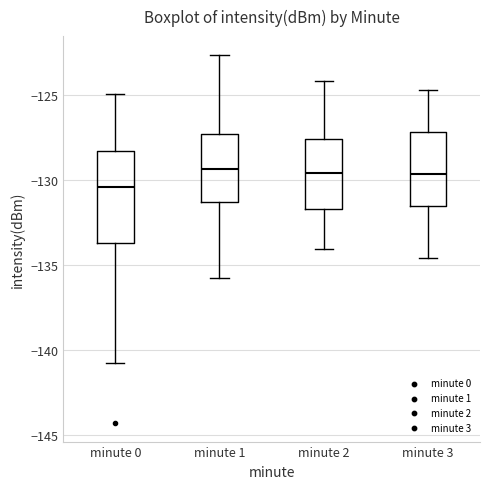

Reading left to right, transcribe this box plot: for each box, give where its median line is, the range the box spans, and where its two whiskers end, as read against the y-axis. The values are not printed on the chart, so give them approximately, as read against the axis.

minute 0: median -130.5, box -133.5 to -128.5, whiskers -141.0 to -125.0
minute 1: median -129.5, box -131.5 to -127.5, whiskers -136.0 to -122.5
minute 2: median -129.5, box -131.5 to -127.5, whiskers -134.0 to -124.0
minute 3: median -129.5, box -131.5 to -127.0, whiskers -134.5 to -124.5